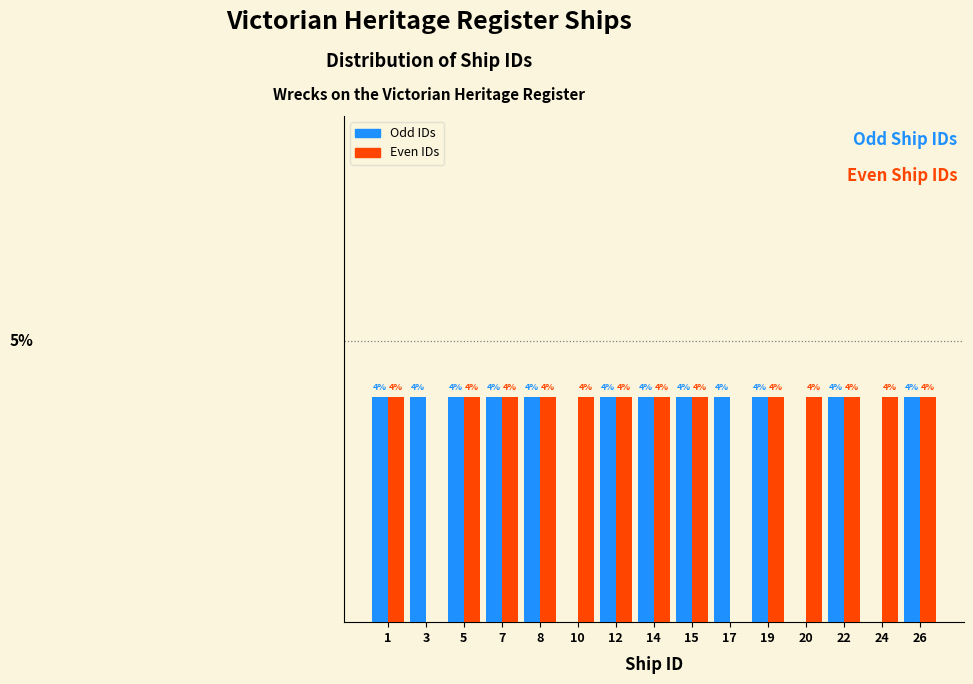

Between 12 and 17, which series saw the biggest shift?

Even IDs